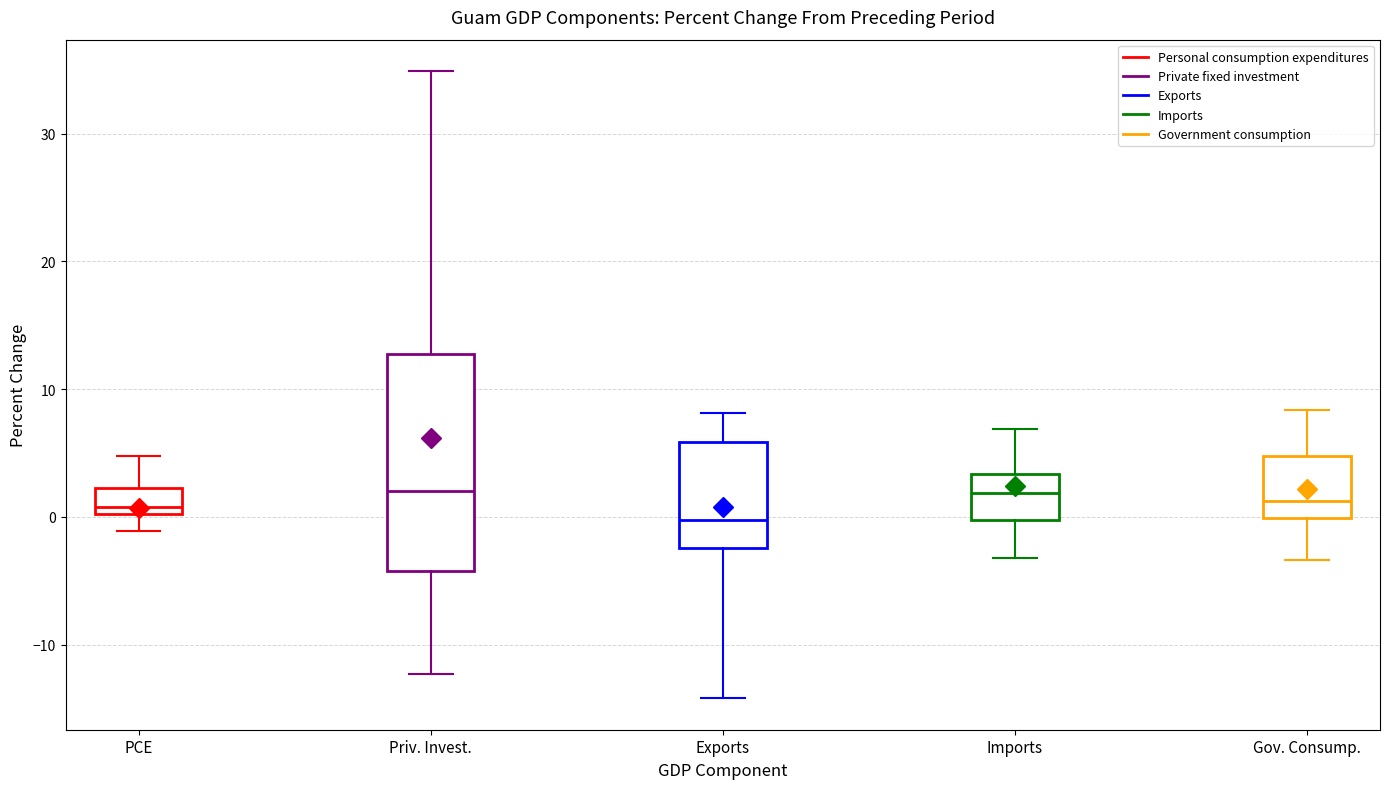

Which box has the lowest median line?

Exports